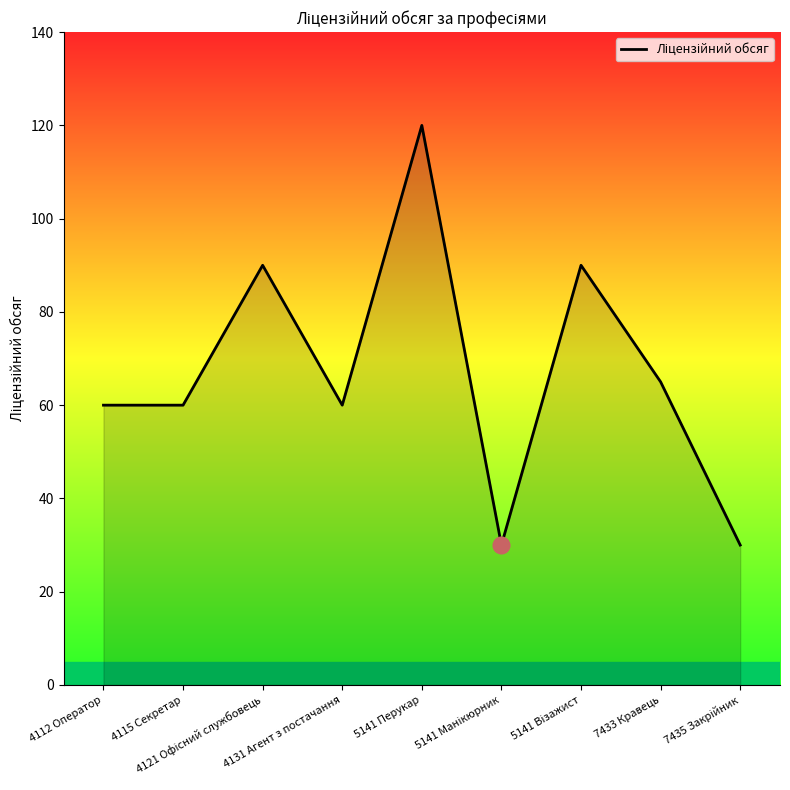

Reading left to right, extract all data points from this chart.

60	60	90	60	120	30	90	65	30